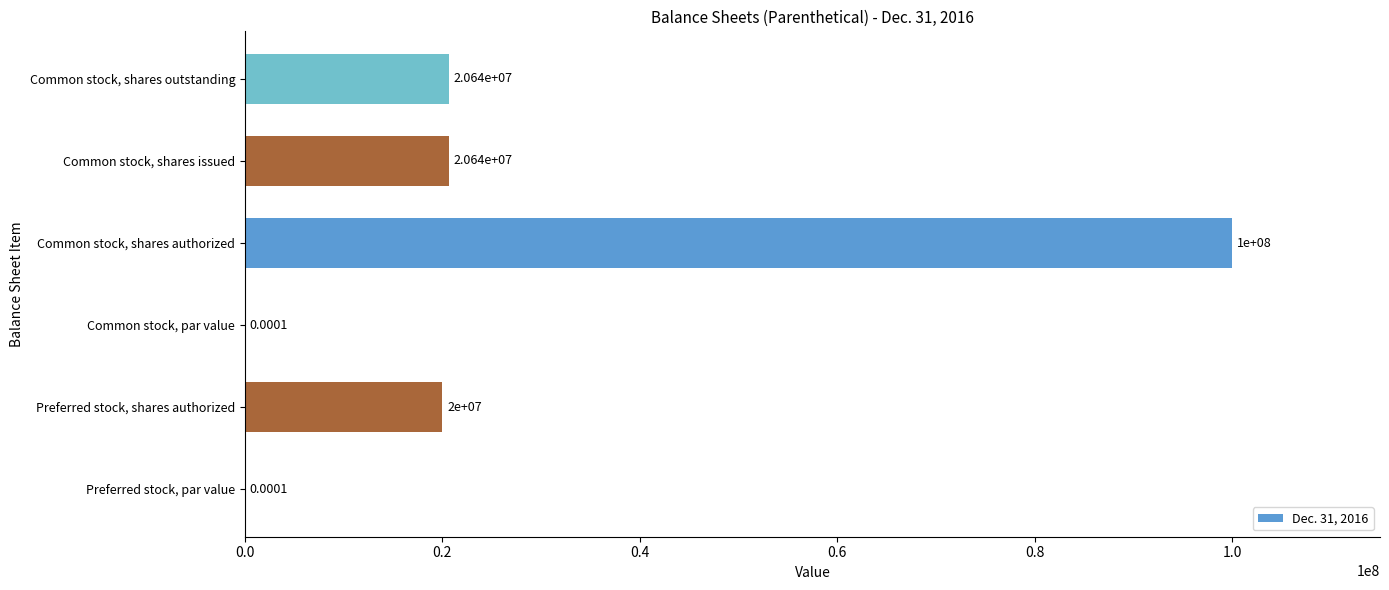

Between Preferred stock, shares authorized and Common stock, shares authorized, which is larger?

Common stock, shares authorized